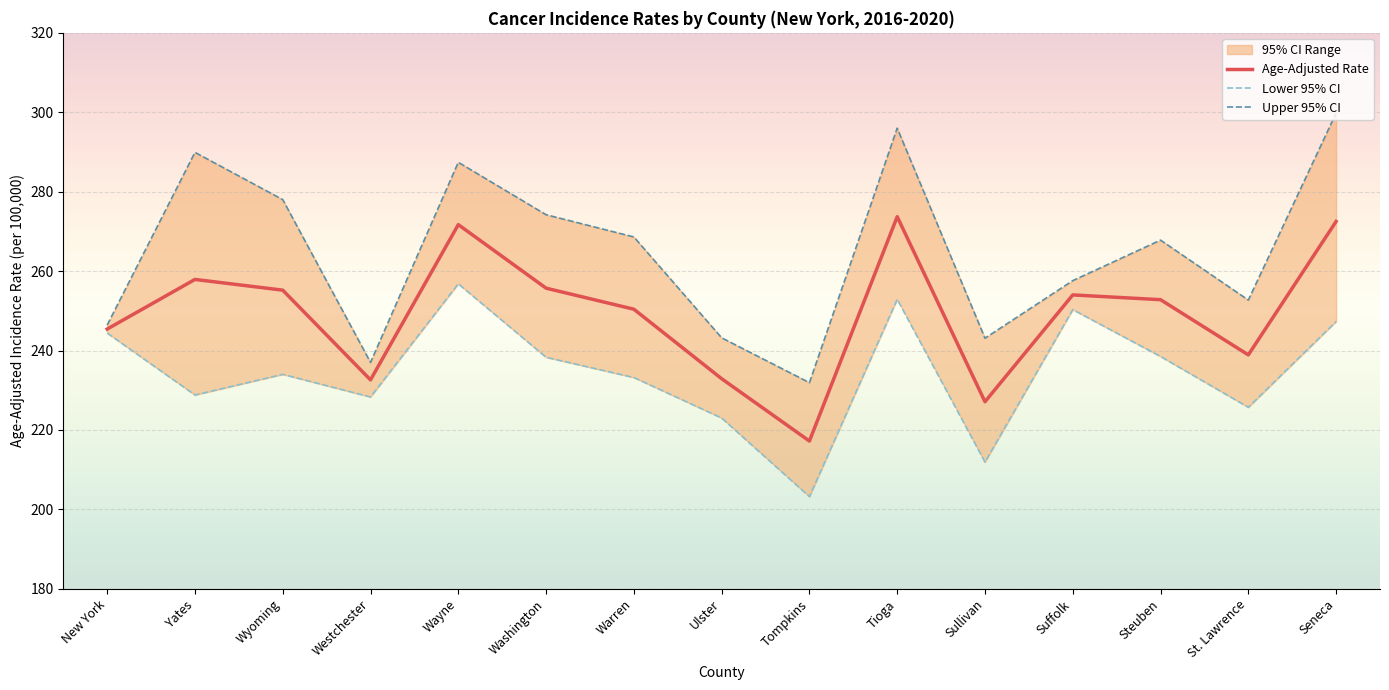

How many lines are shown in the chart?

3